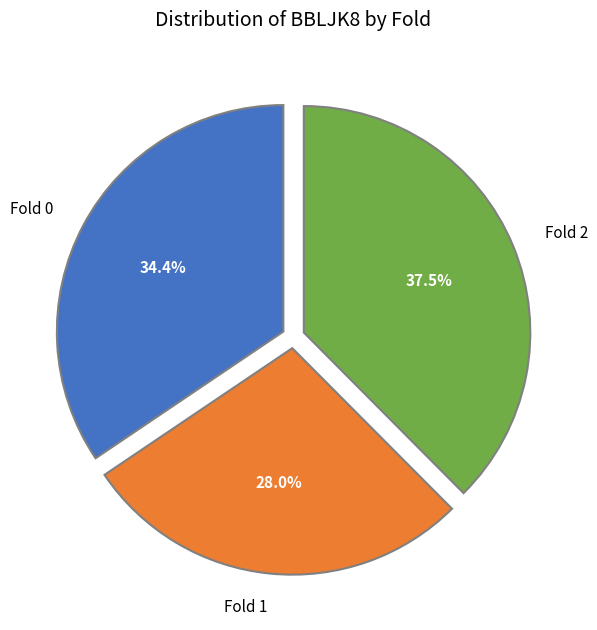

Does Fold 2 represent more than half of the total?

No